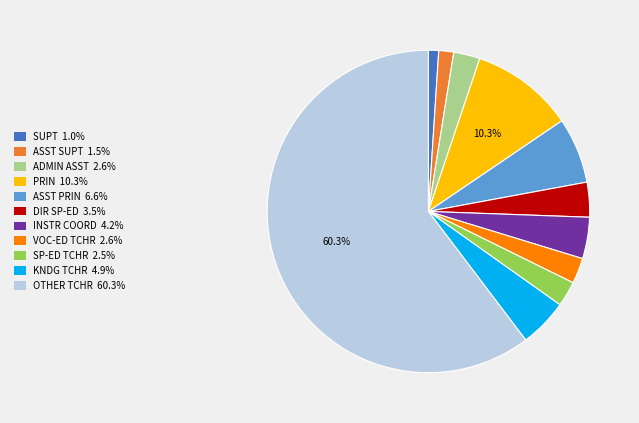

Is there any slice that represents more than half of the pie?

Yes